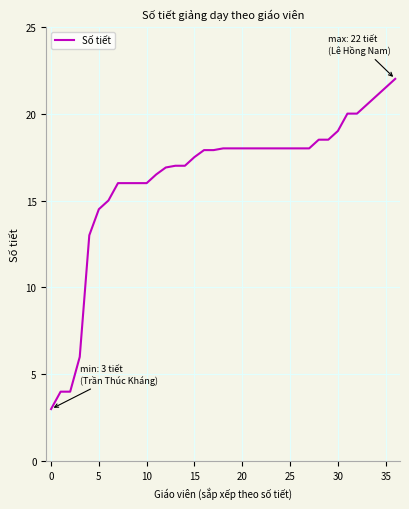

What is the difference between the maximum and minimum values?

19.0